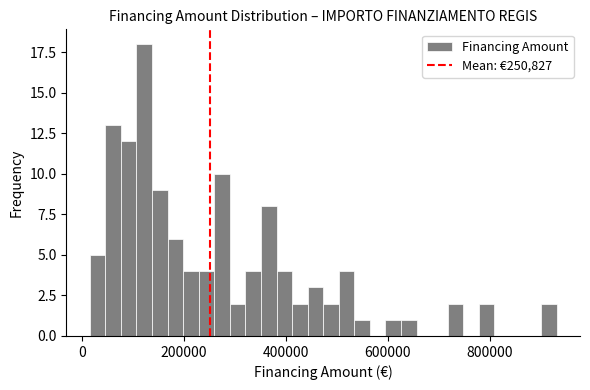

Around what value on the x-axis is the tallest bar? Give the approximate position of its centre, as read against the axis.

120000